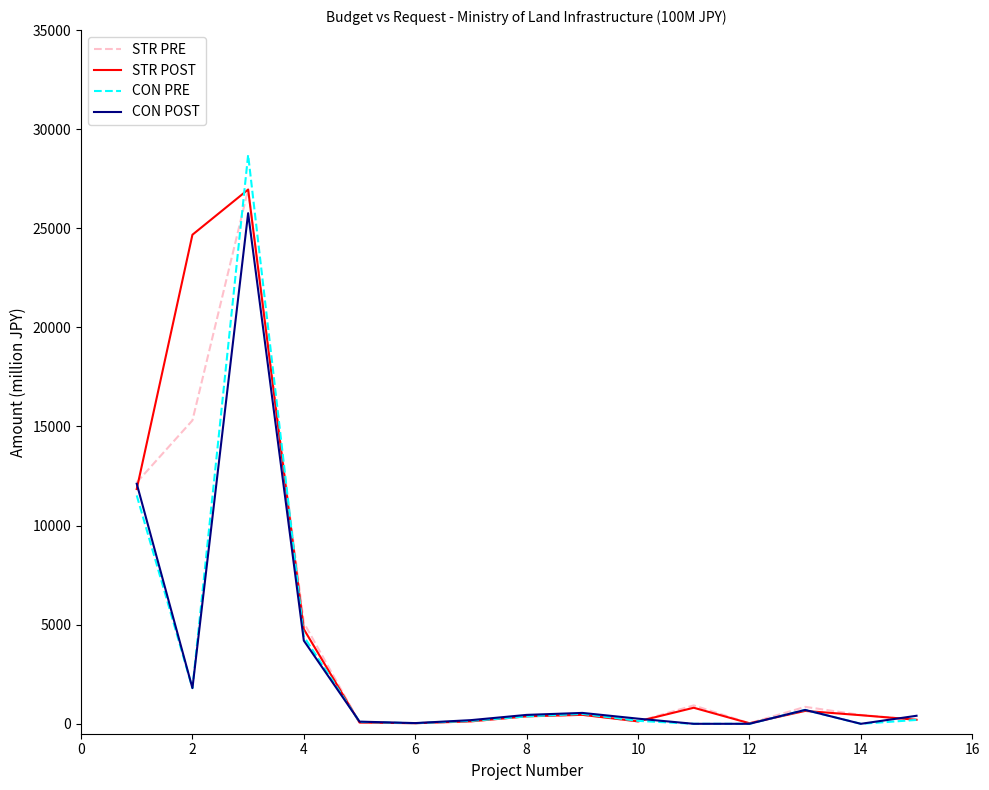

What is the difference between the maximum and minimum values in the STR PRE series?

26925.5